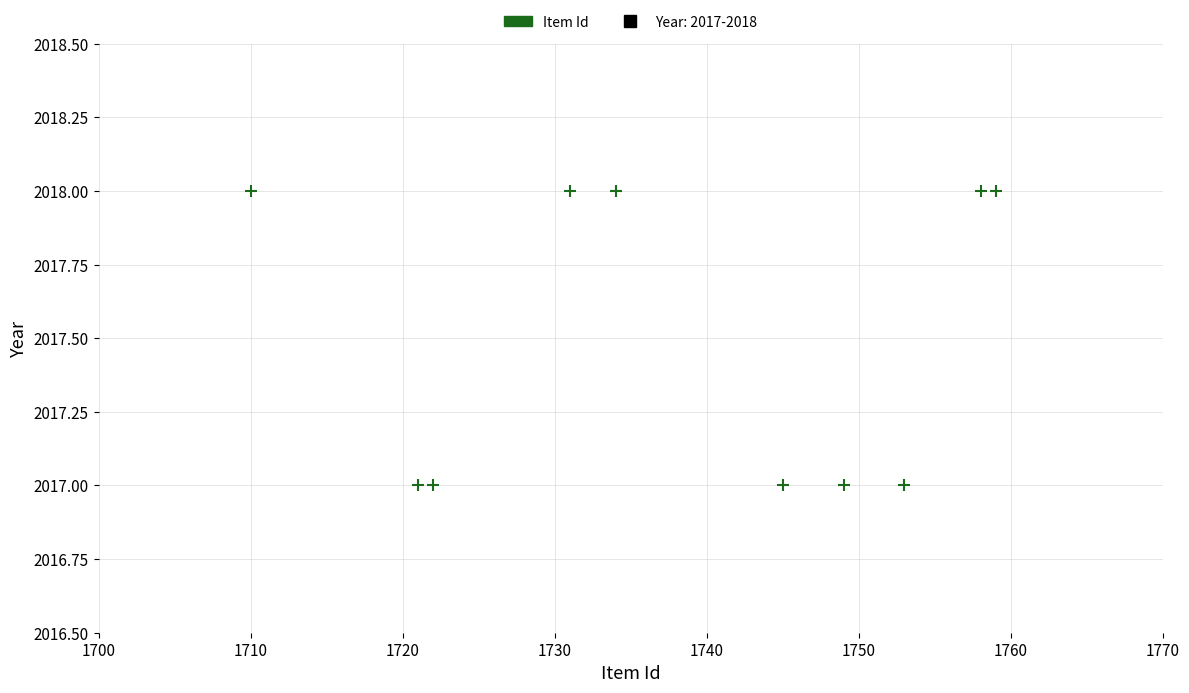

What is the range of X values (max minus min)?

49